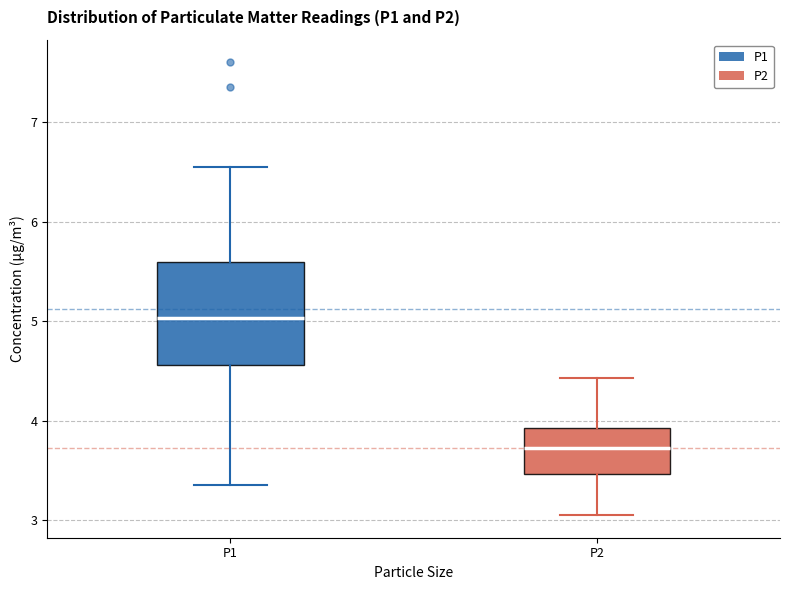

Reading left to right, read every box against the y-axis: the position of its median line, the range the box covers, and the ends of its whiskers. The values are not printed on the chart, so give them approximately, as read against the axis.

P1: median 5.0, box 4.6 to 5.6, whiskers 3.4 to 6.6
P2: median 3.7, box 3.5 to 3.9, whiskers 3.1 to 4.4